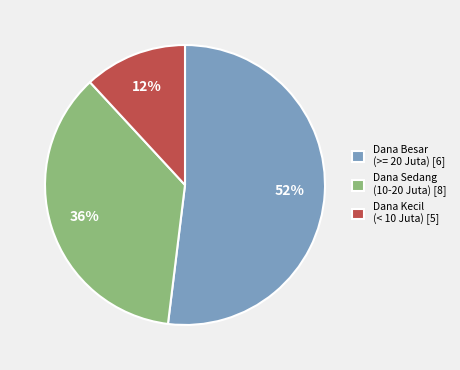

Is Dana Sedang (10-20 Juta) [8] the majority of the pie?

No